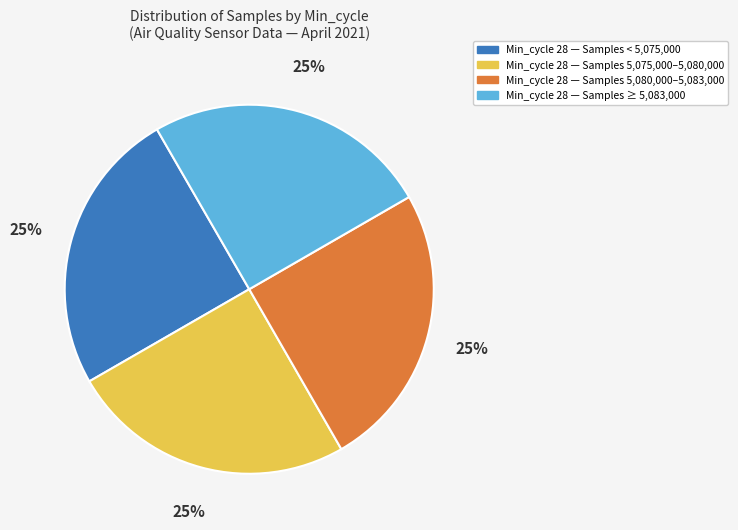

Is Min_cycle 28 — Samples ≥ 5,083,000 the majority of the pie?

No